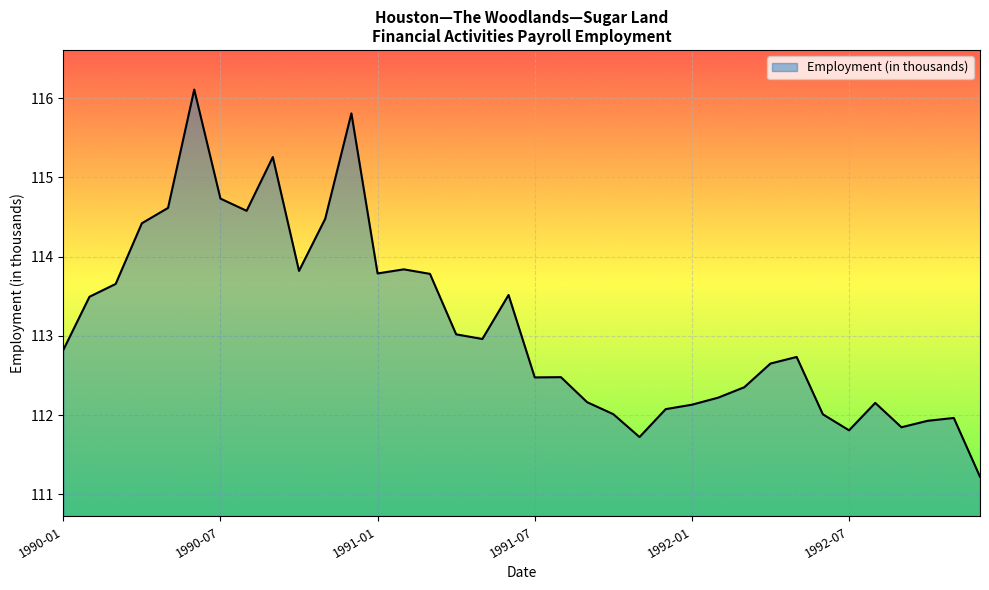

What is the sum of all values?

4072.6